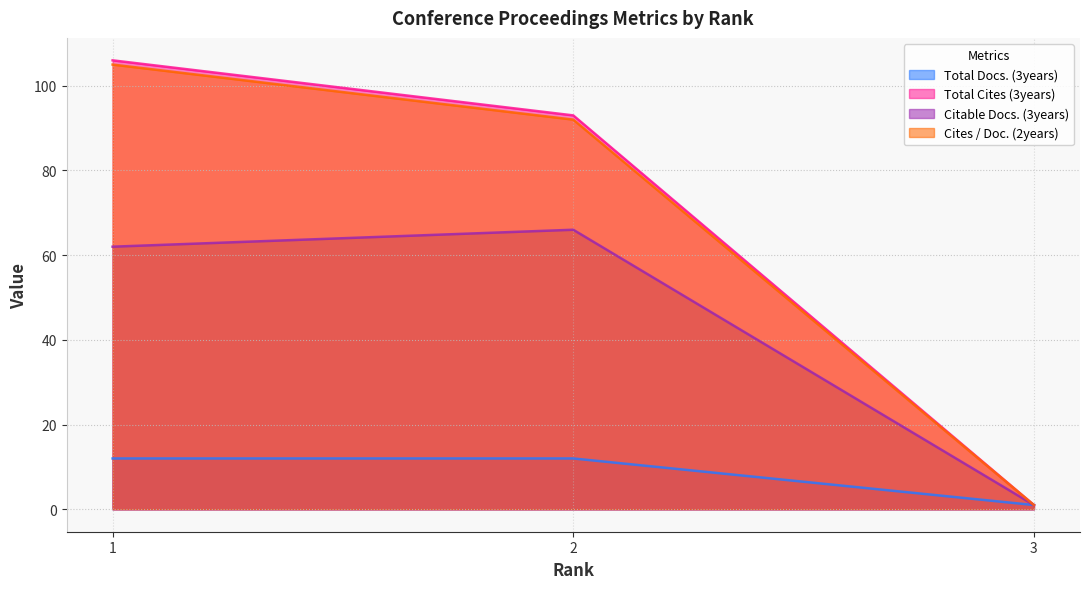

At which label does Total Docs. (3years) reach its minimum?

3